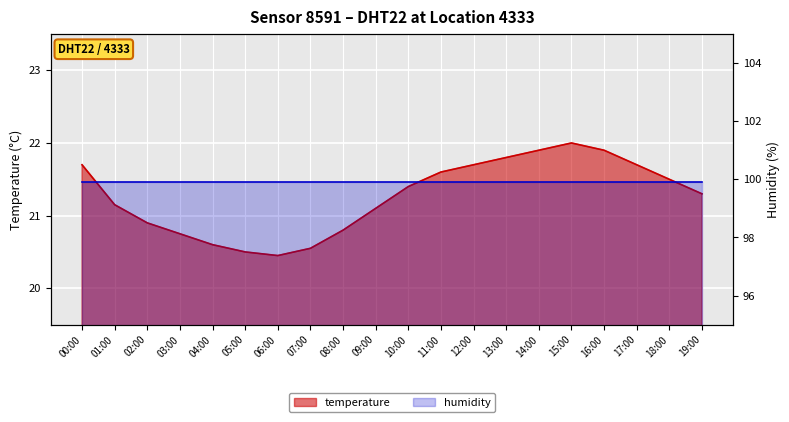

What is the change in value from 18:00 to 19:00?

-0.2